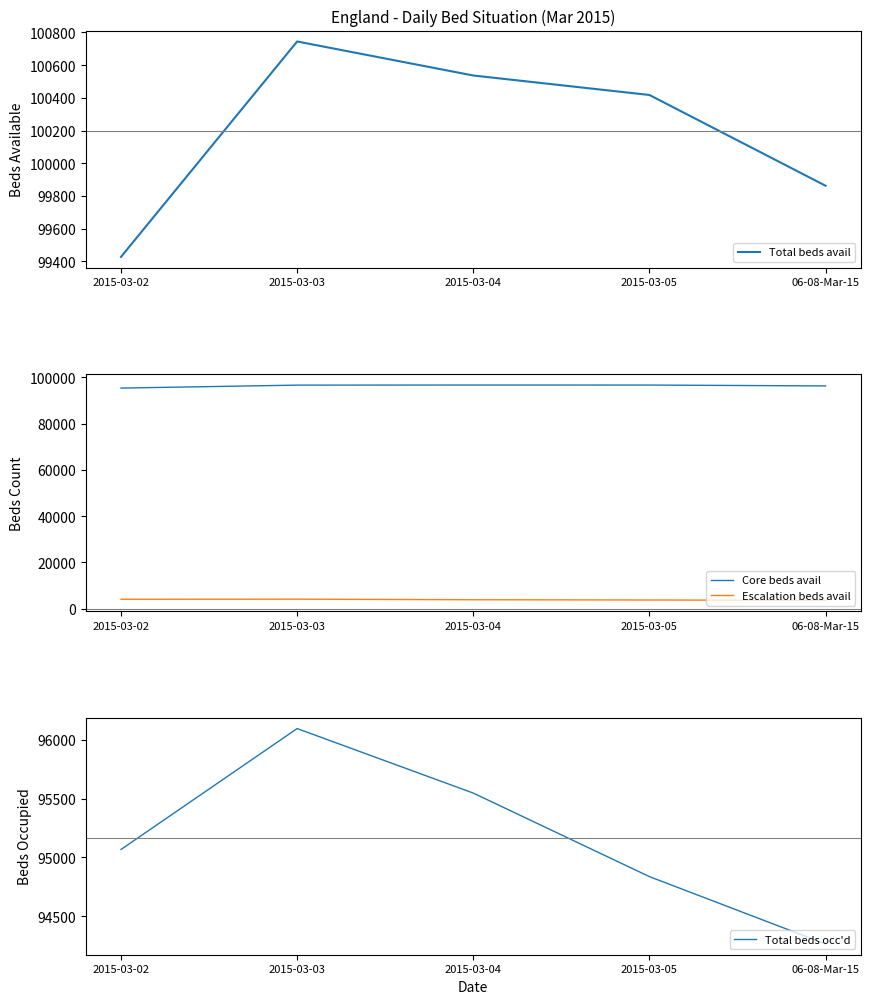

What is the sum of all Total beds avail values?

500991